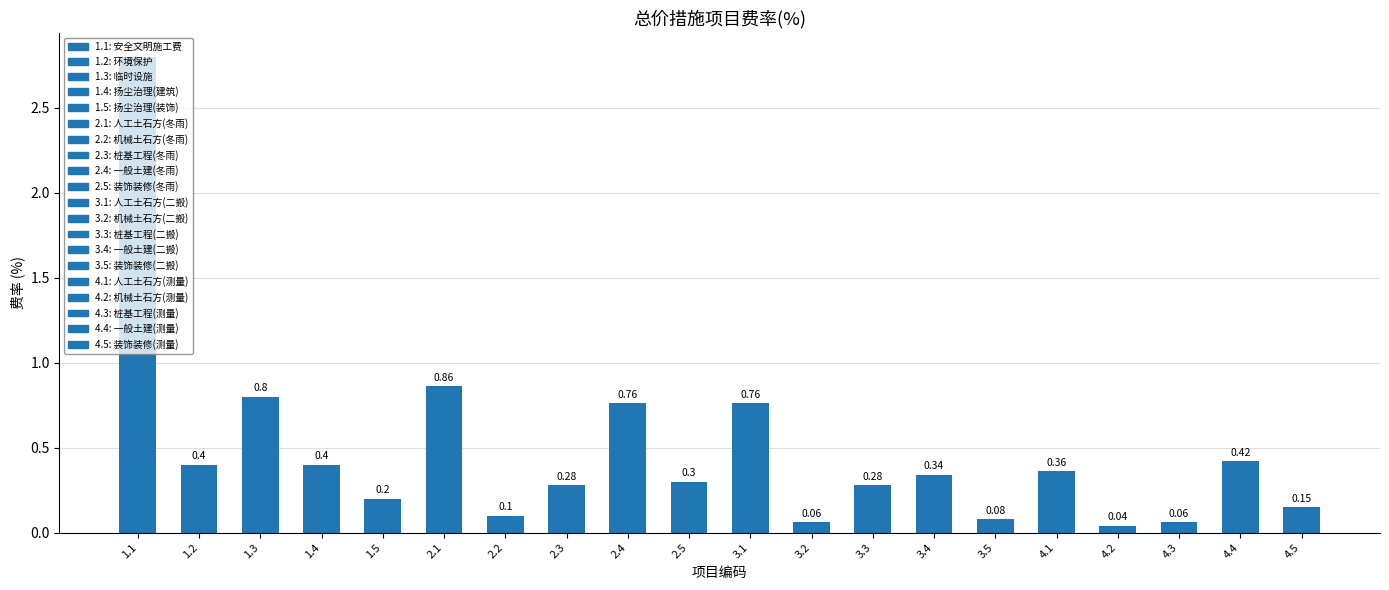

The chart shows a value of 0.8 at 1.3. True or false?

True